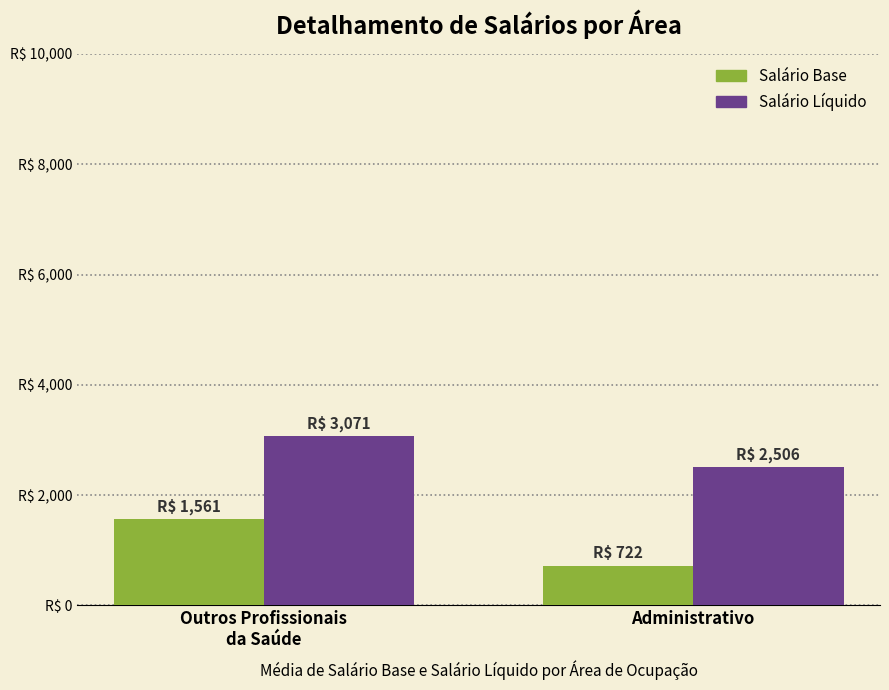

At which category does the chart reach its minimum across all series?

Administrativo